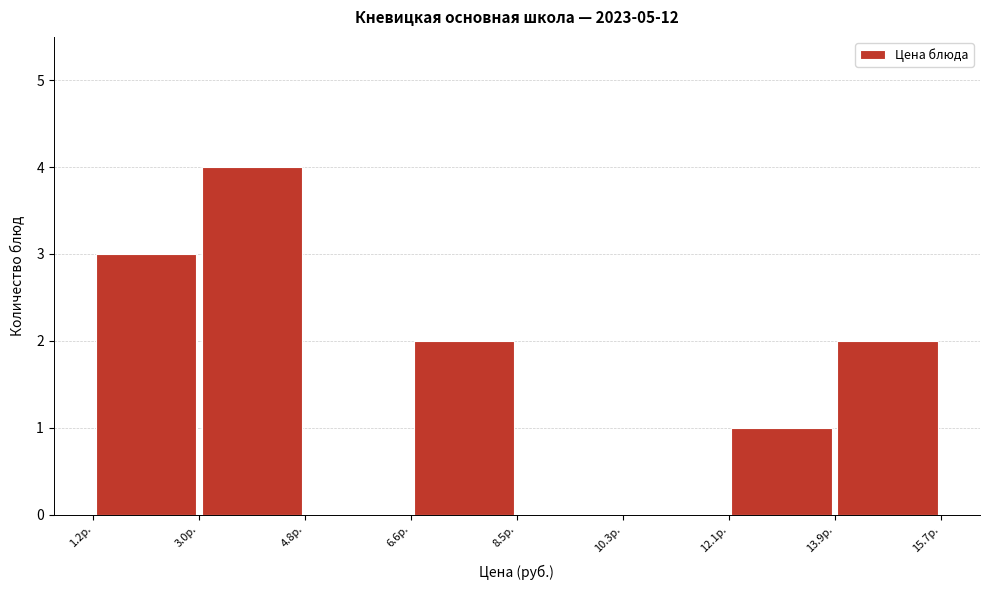

How tall is the bar that spans 1.2 to 3.0 on the x-axis? Neither the bar edges nor the heights are printed on the chart, so give them approximately, as read against the axes.

3